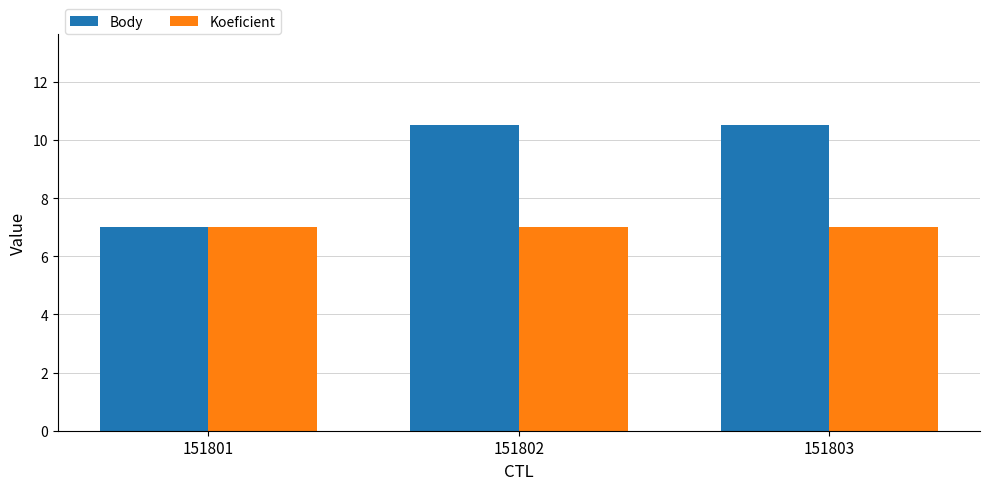

How many groups of bars are there?

3